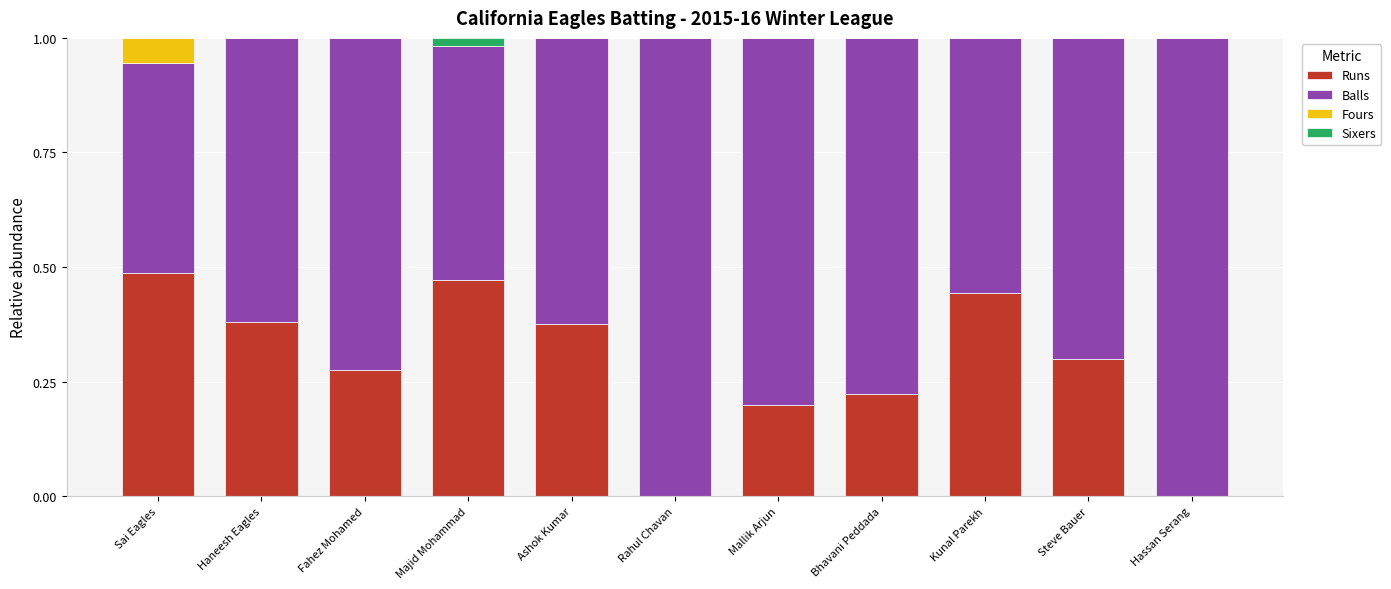

What is the total value across all series at Hassan Serang?

1.0